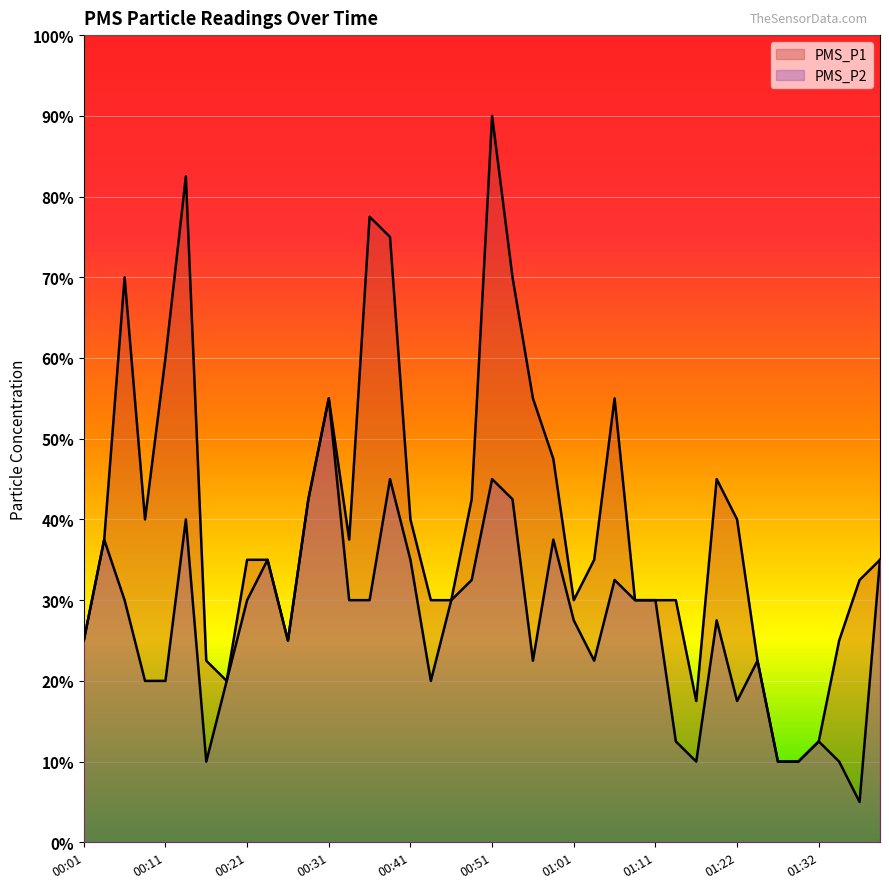

Is the value of PMS_P2 at 01:37 greater than the value of PMS_P1 at 01:11?

No